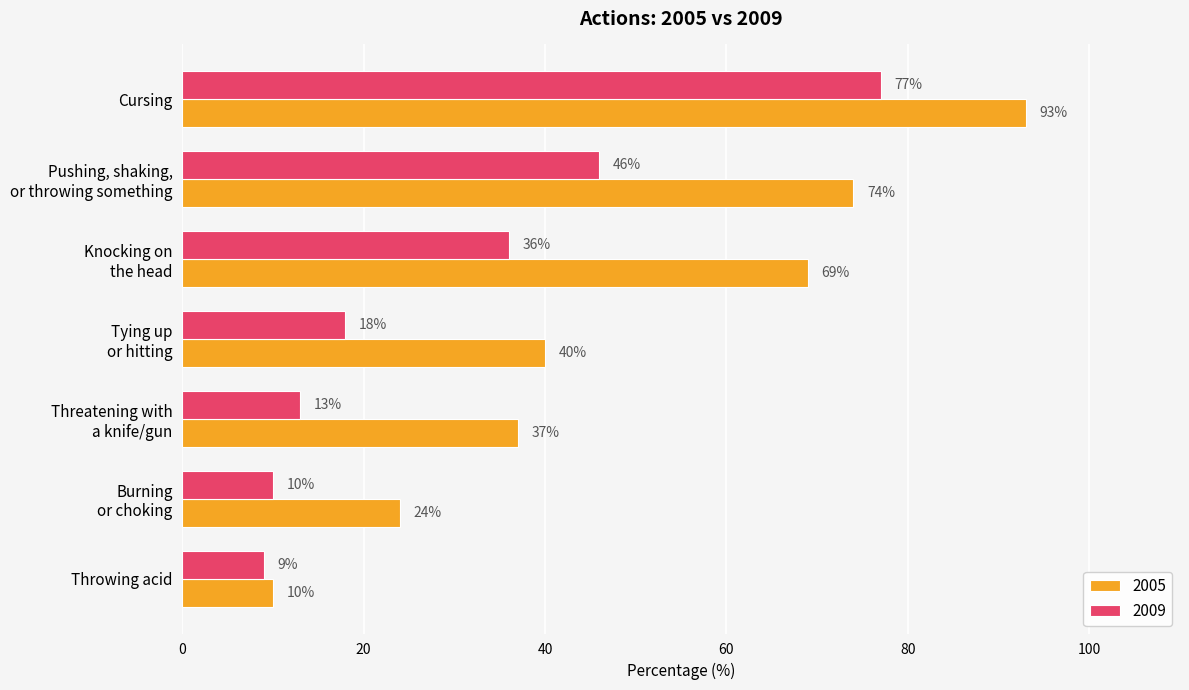

What are all the series names shown in the legend?

2005, 2009